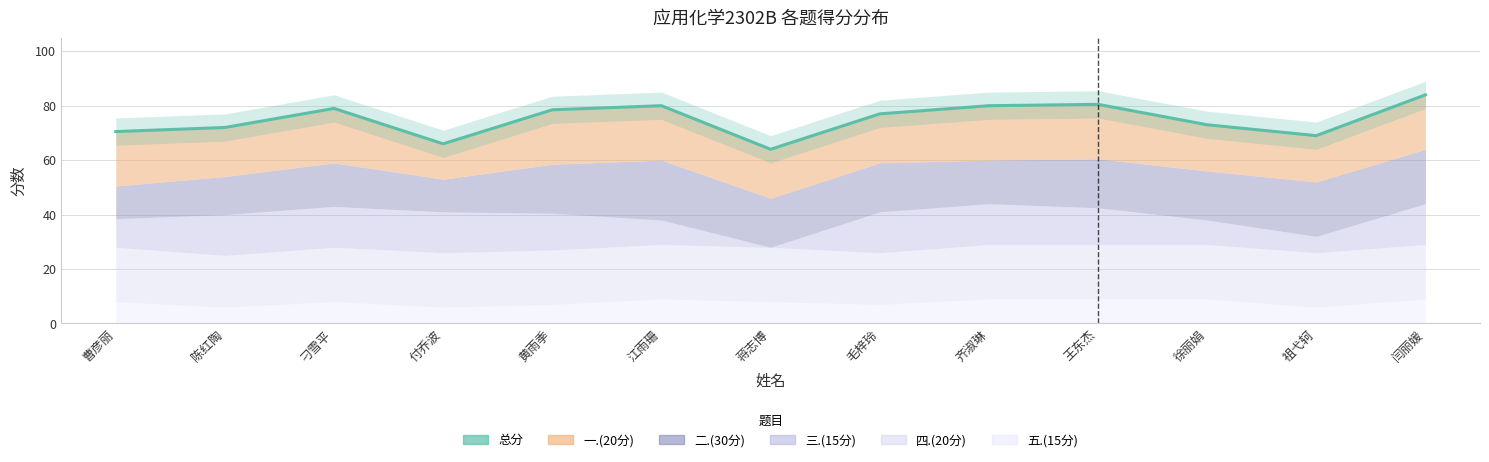

Where does the data first go above 77?

刁雪平